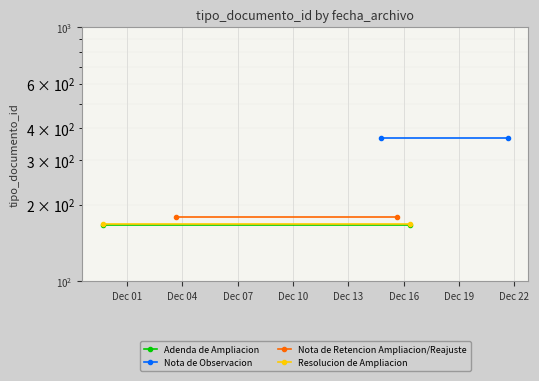

Reading right to left, transcribe all the data shown in this chart.

Adenda de Ampliacion: 166	166
Nota de Observacion: 366	366
Nota de Retencion Ampliacion/Reajuste: 179	179
Resolucion de Ampliacion: 167	167